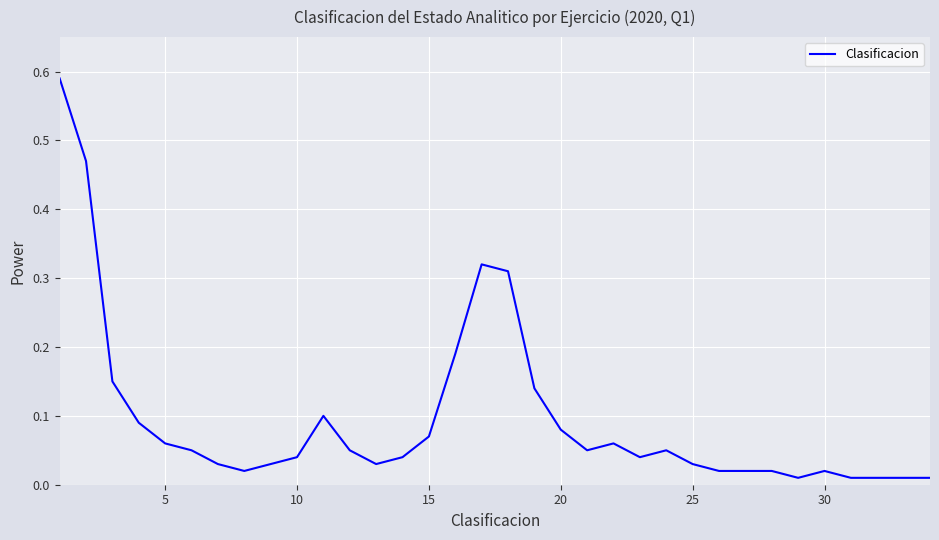

What is the sum of all values?

3.2